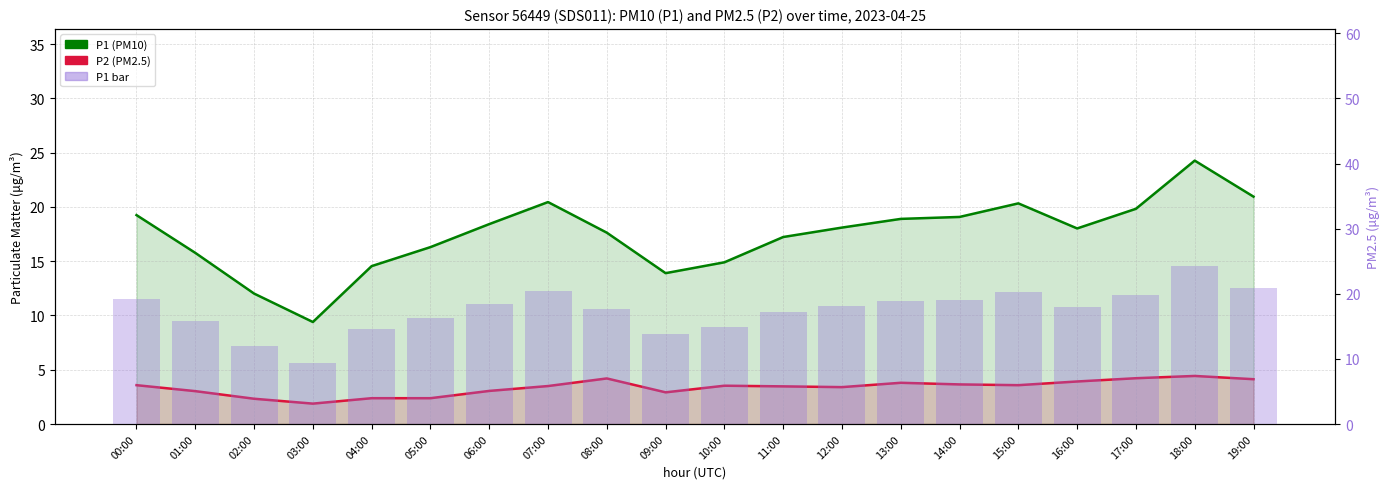

List the series in order of their peak value, lowest first.

P2 (PM2.5), P1 (PM10), P1 (bar)